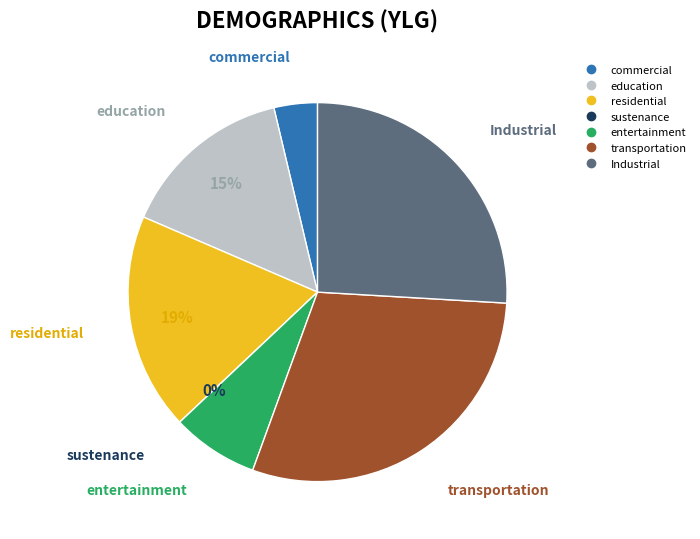

Is it true that 4 is 30% of the pie?

True